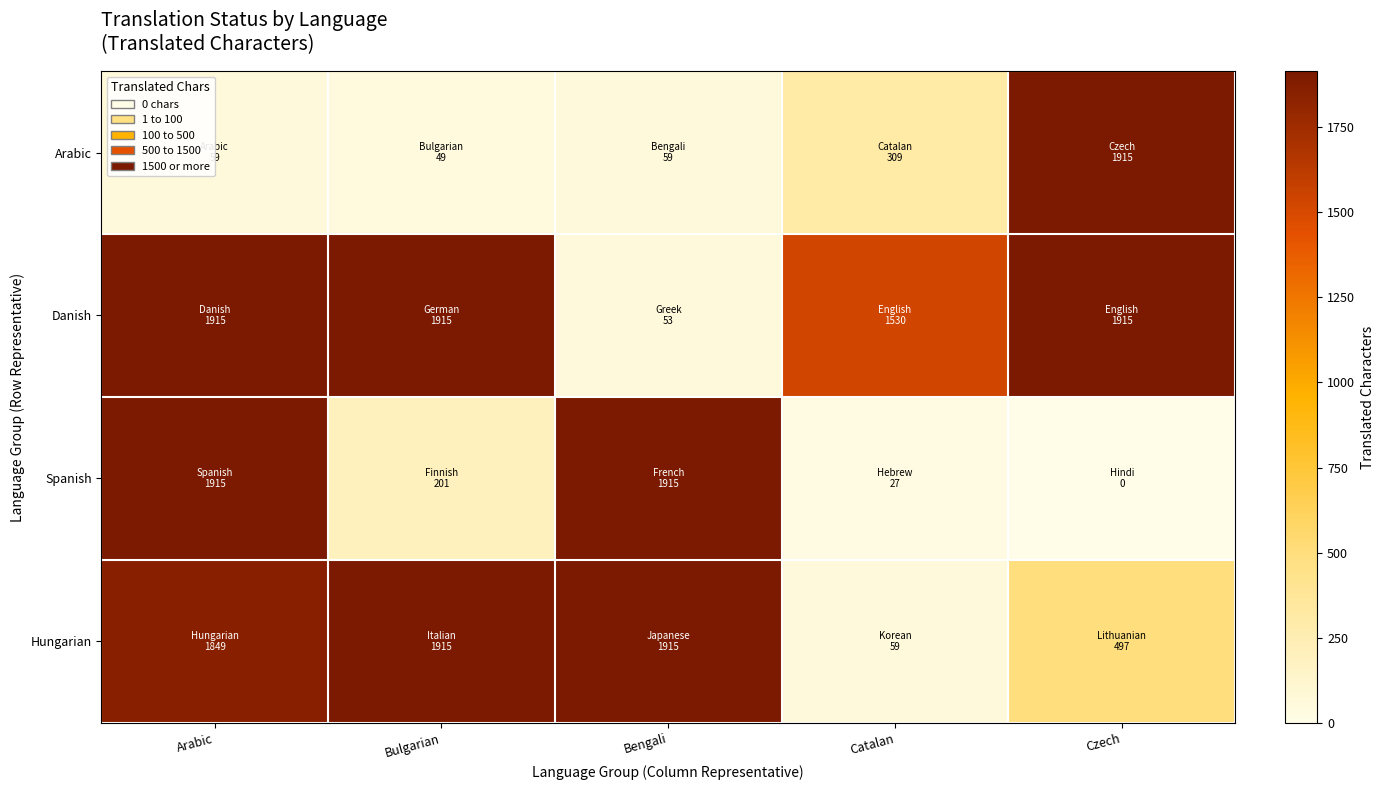

Between Bengali and Czech, which series saw the biggest shift?

Spanish